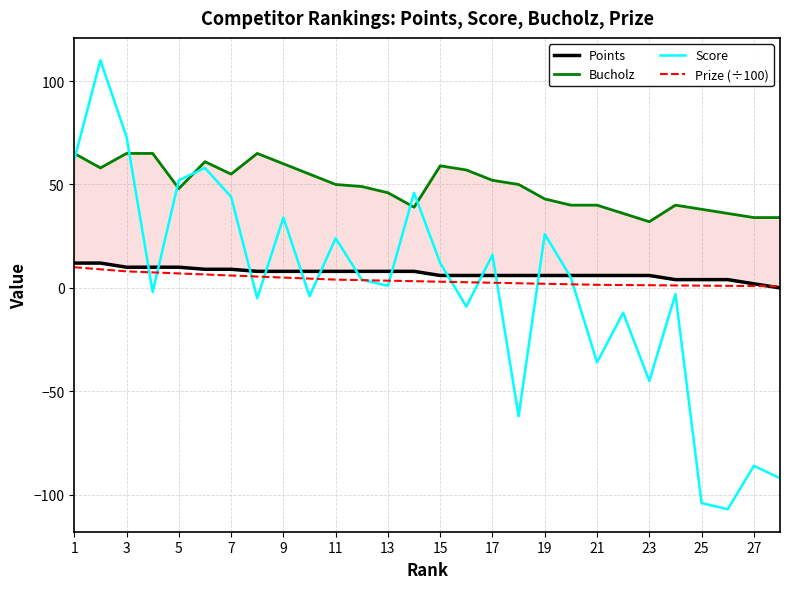

Is it true that Score equals 19.7 at 15?

False